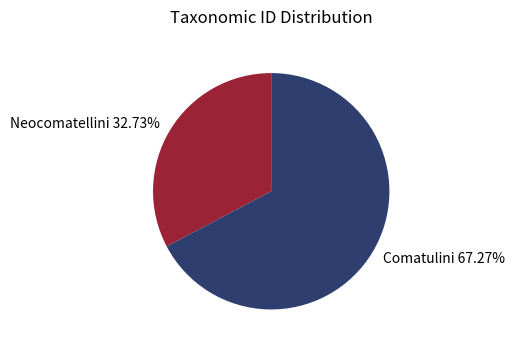

True or false: Neocomatellini accounts for 33% of the total.

True